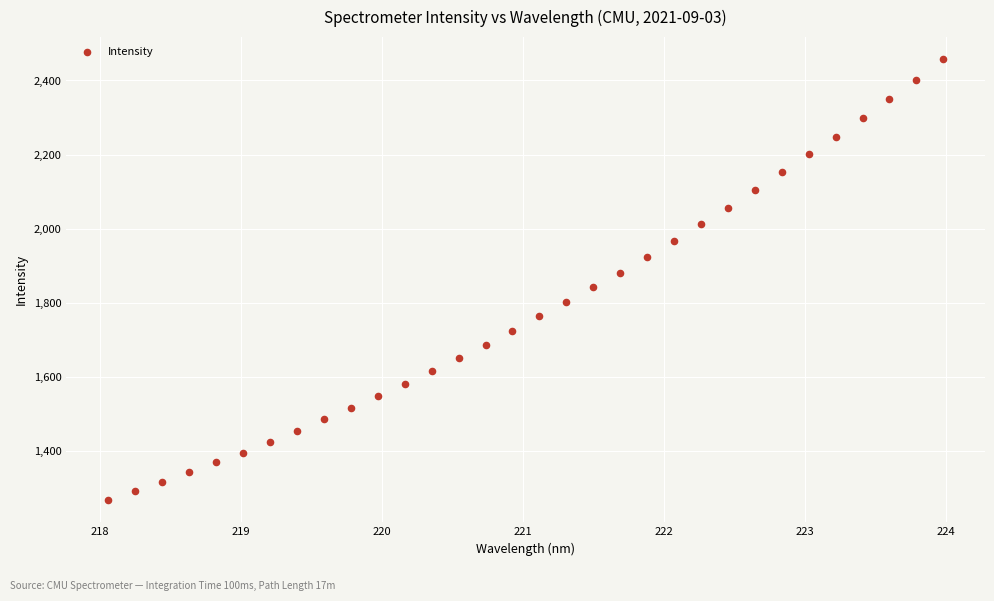

What is the range of X values (max minus min)?

5.9